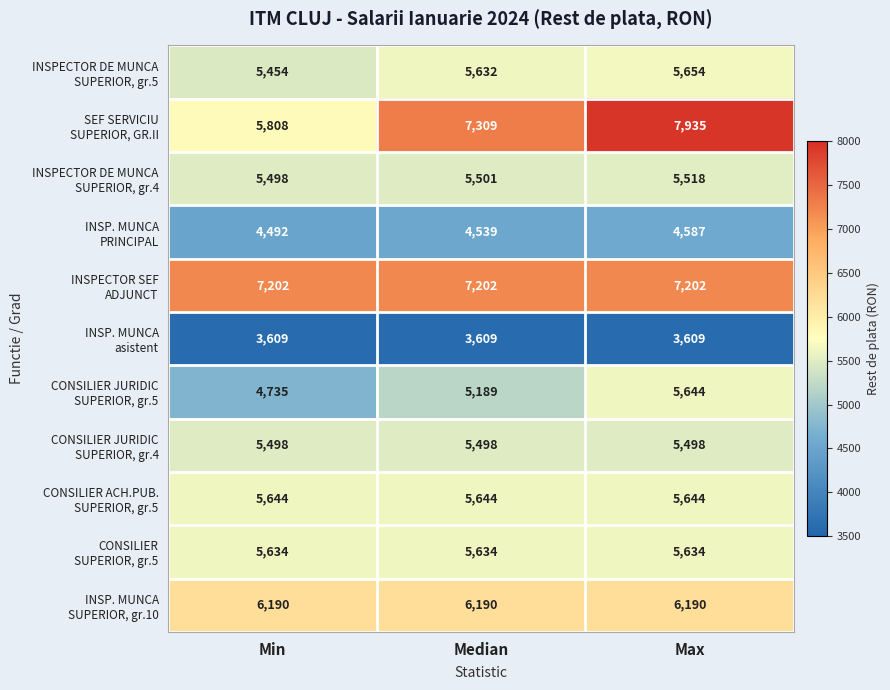

Which label corresponds to the largest value in the chart?

Max